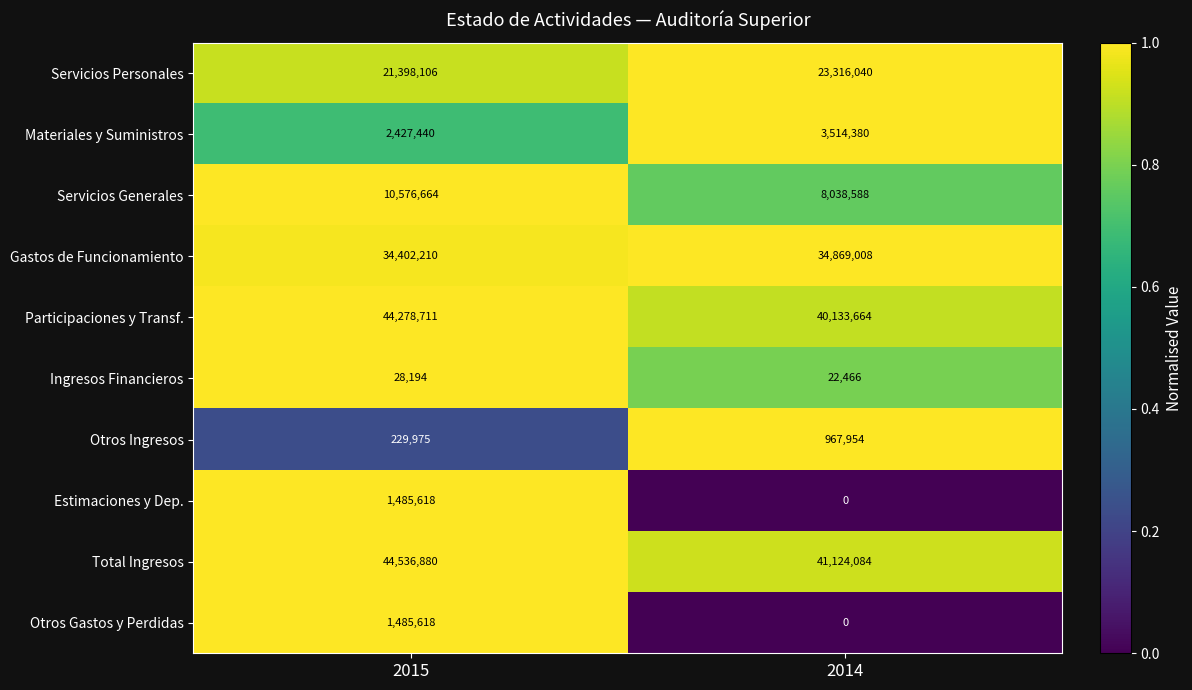

Reading left to right, transcribe all the data shown in this chart.

Servicios Personales: 21398106	23316040
Materiales y Suministros: 2427440	3514380
Servicios Generales: 10576664	8038588
Gastos de Funcionamiento: 34402210	34869008
Participaciones y Transf.: 44278711	40133664
Ingresos Financieros: 28194	22466
Otros Ingresos: 229975	967954
Estimaciones y Dep.: 1485618	0
Total Ingresos: 44536880	41124084
Otros Gastos y Perdidas: 1485618	0